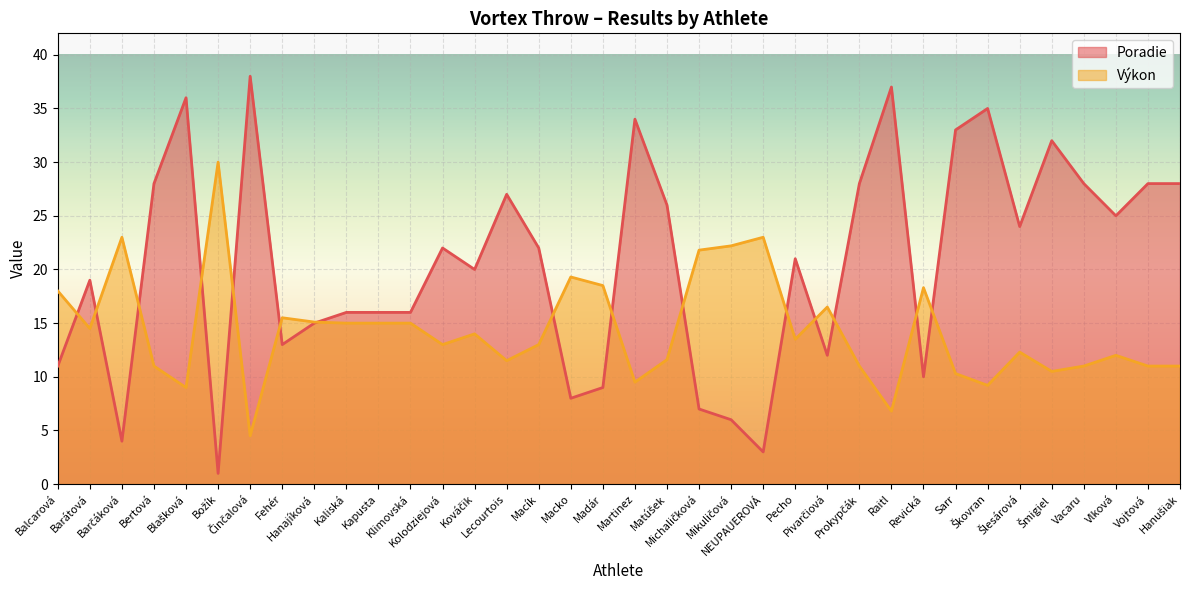

What is the sum of the Poradie values at Kováčik and Sarr?

53.0